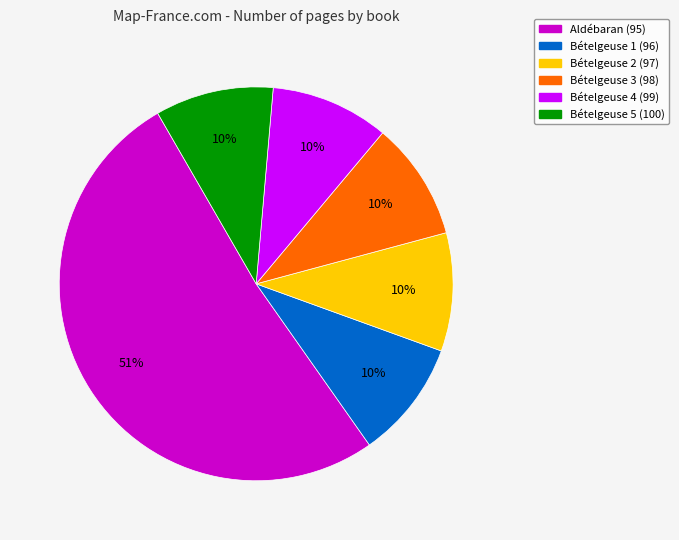

Combined, do Bételgeuse 4 (99) and Aldébaran (95) account for over 50%?

Yes